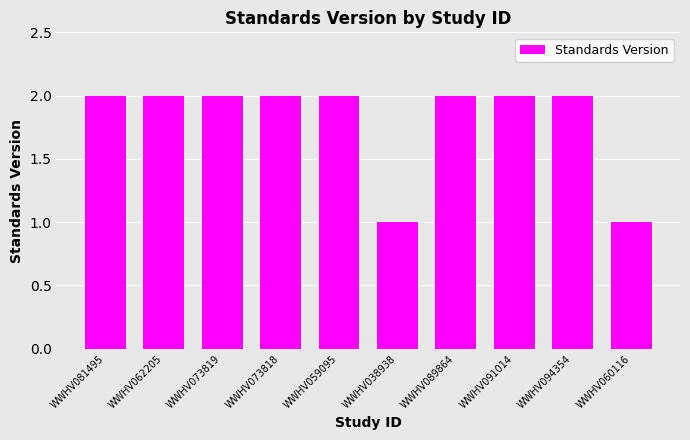

Count the number of categories in the chart.

10